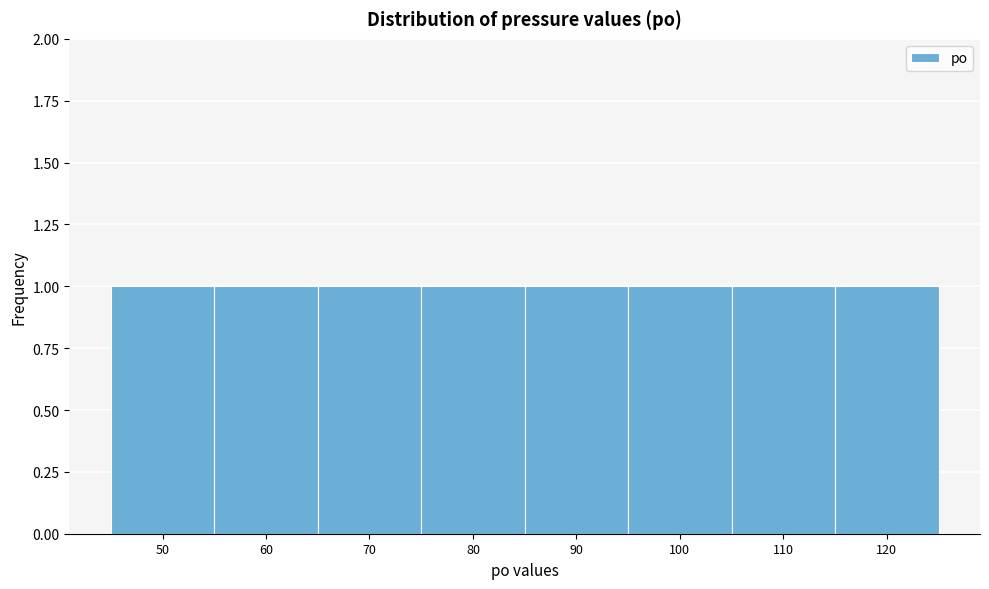

What is the height of the bar covering 45 to 55 on the x-axis? The values are not printed on the chart, so give them approximately, as read against the axis.

1